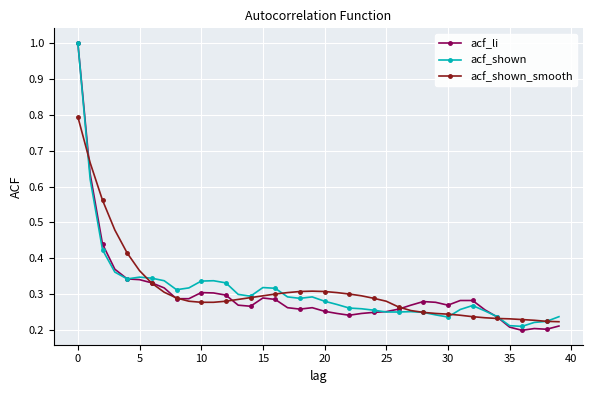

At how many categories does at least one series exceed 0?

40